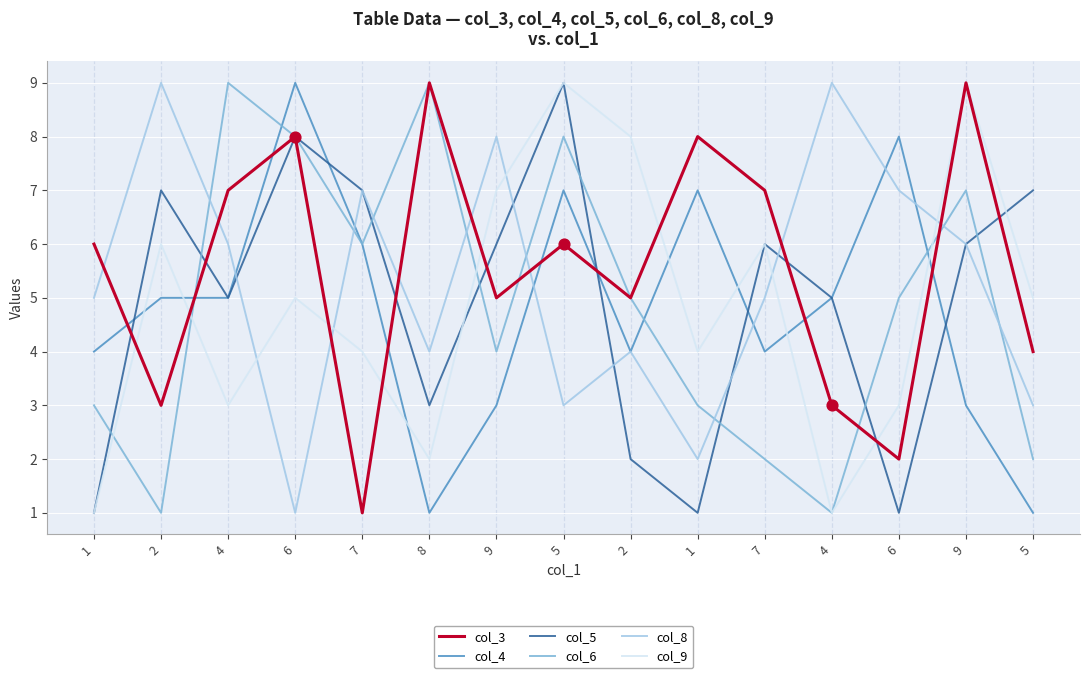

What are all the series names shown in the legend?

col_3, col_4, col_5, col_6, col_8, col_9